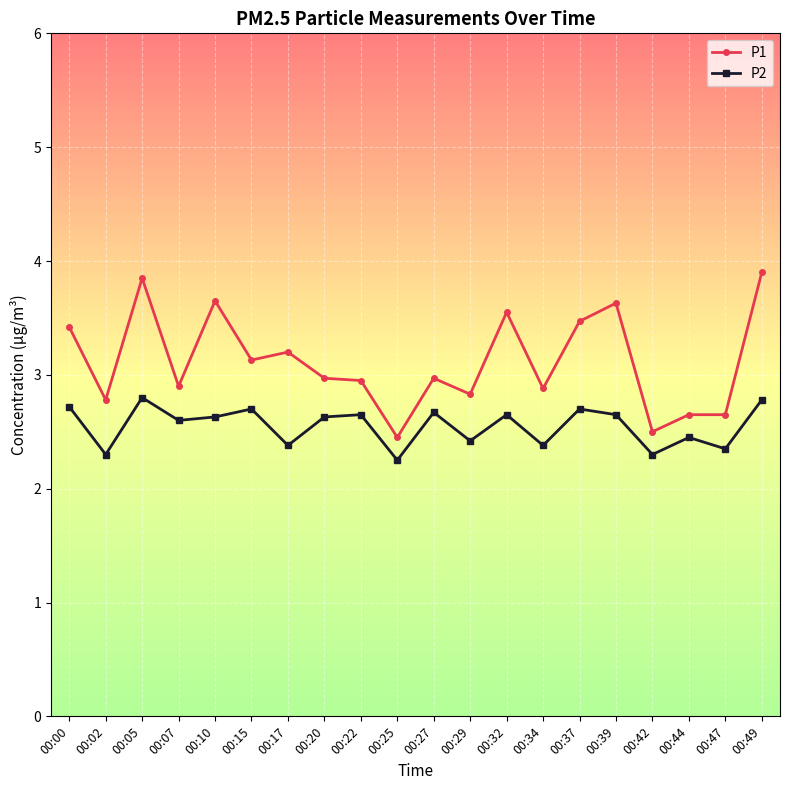

Is this an area chart (filled region under the line)?

No